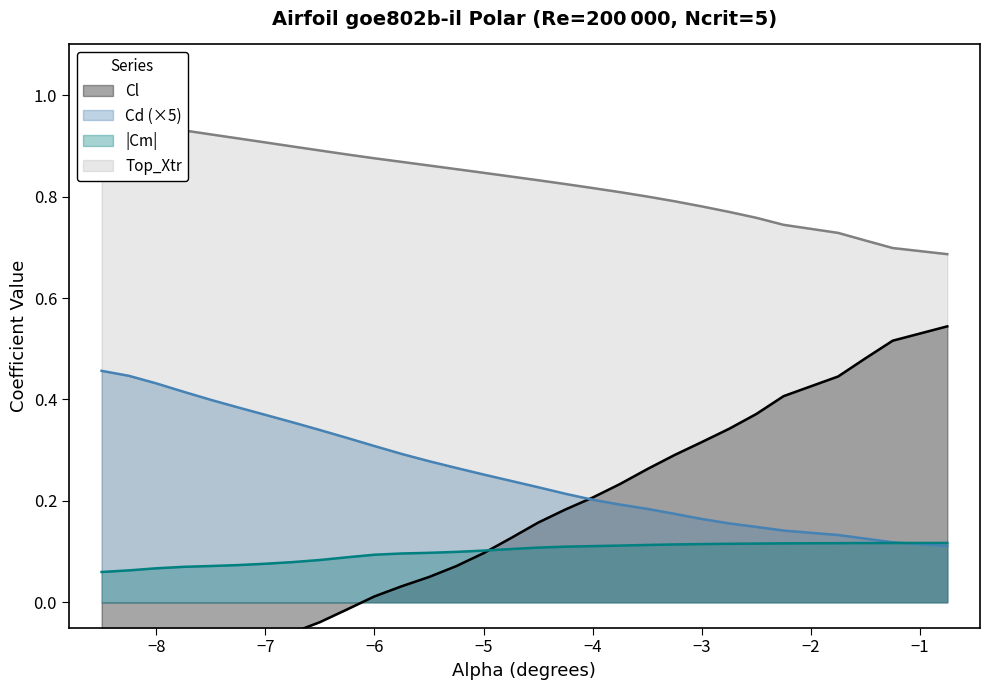

Count the number of data series in this chart.

4